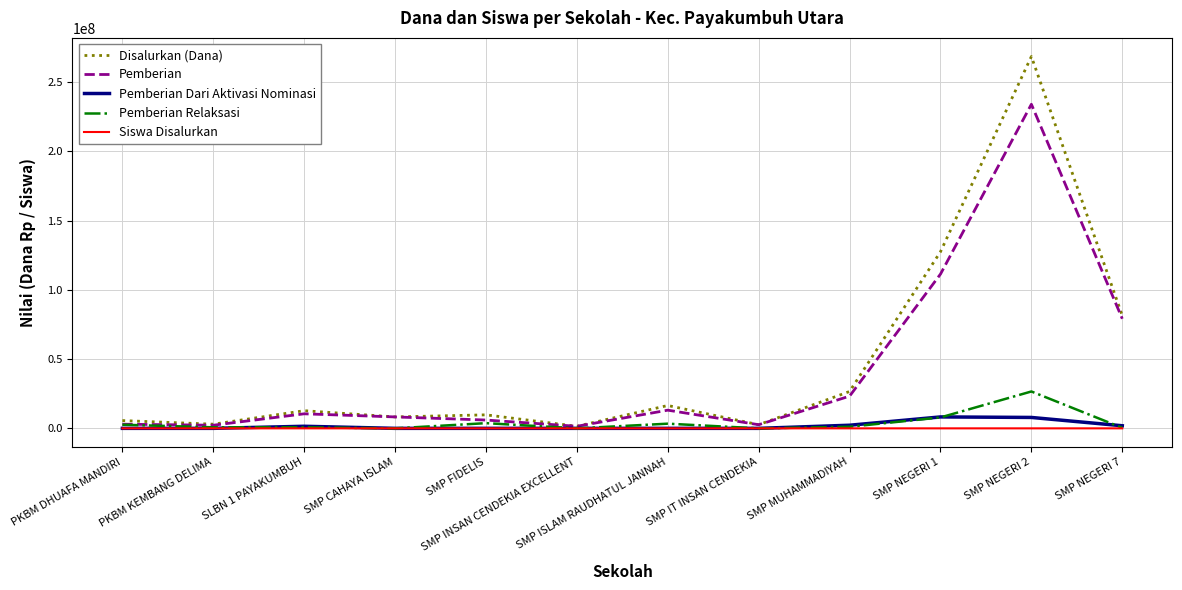

The value of Disalurkan (Dana) at SMP NEGERI 7 is 81375000. True or false?

True